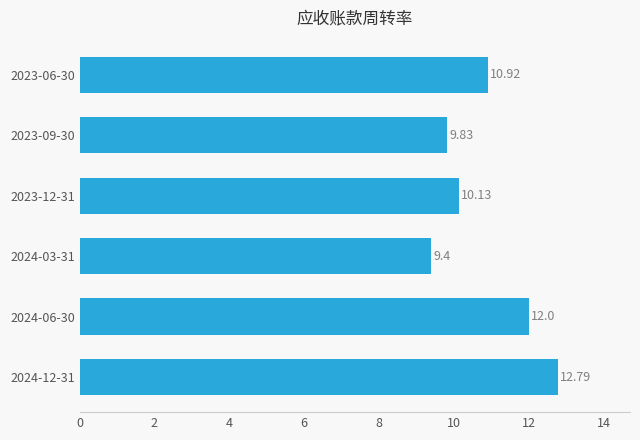

Rank the categories by value from highest to lowest.

2024-12-31, 2024-06-30, 2023-06-30, 2023-12-31, 2023-09-30, 2024-03-31